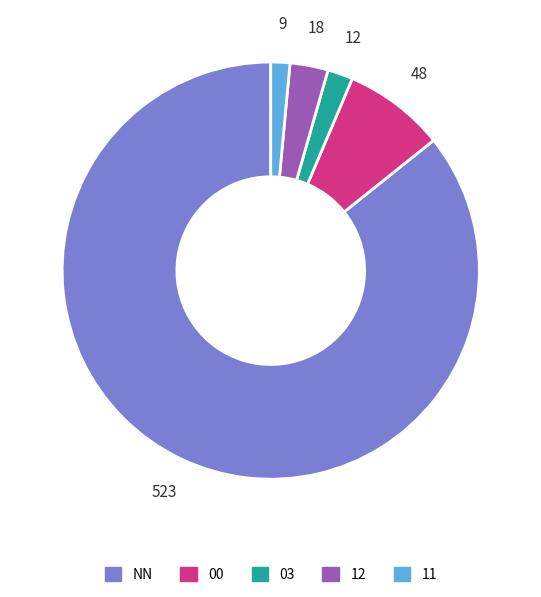

Approximately how many times larger is the value at 00 compared to 12?

2.7